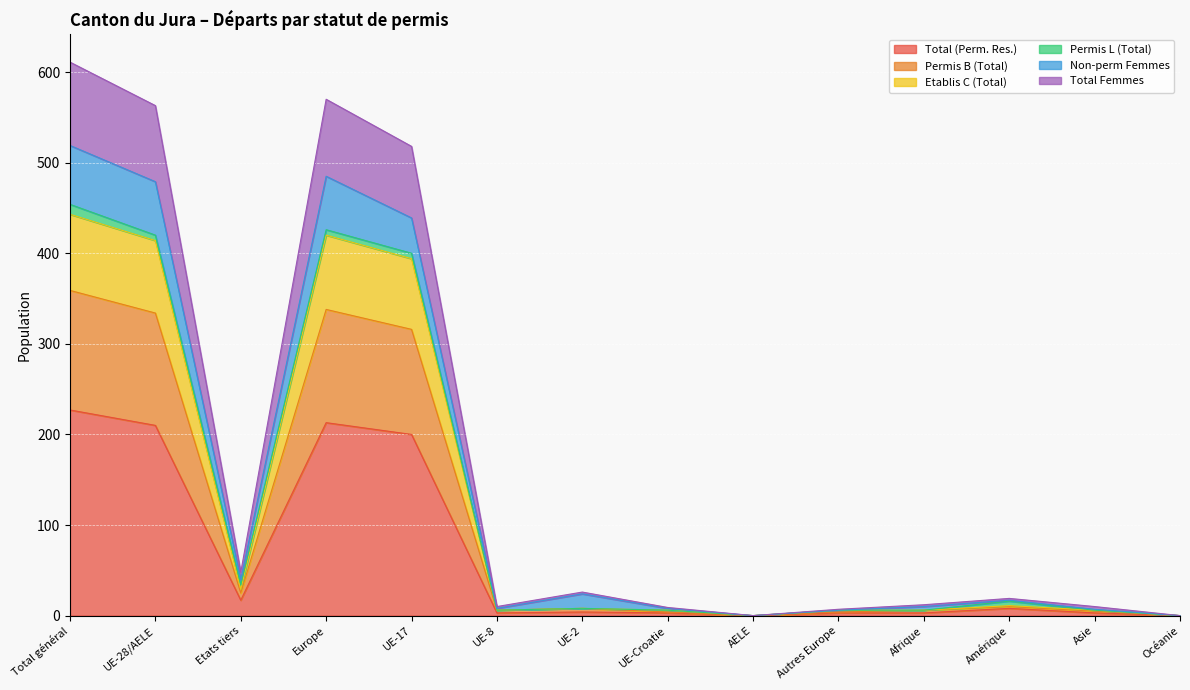

The Total (Perm. Res.) series shows 227 at Total général. True or false?

True